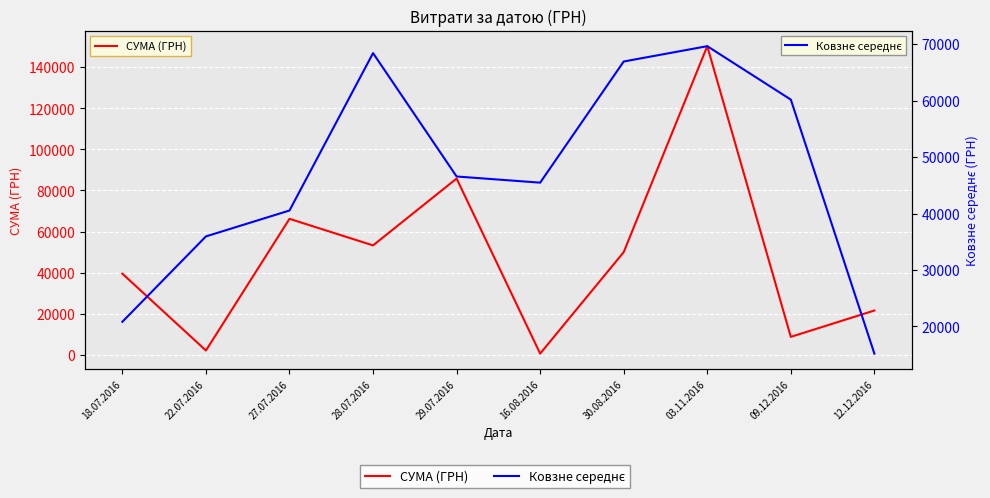

At which label does Ковзне середнє reach its minimum?

12.12.2016